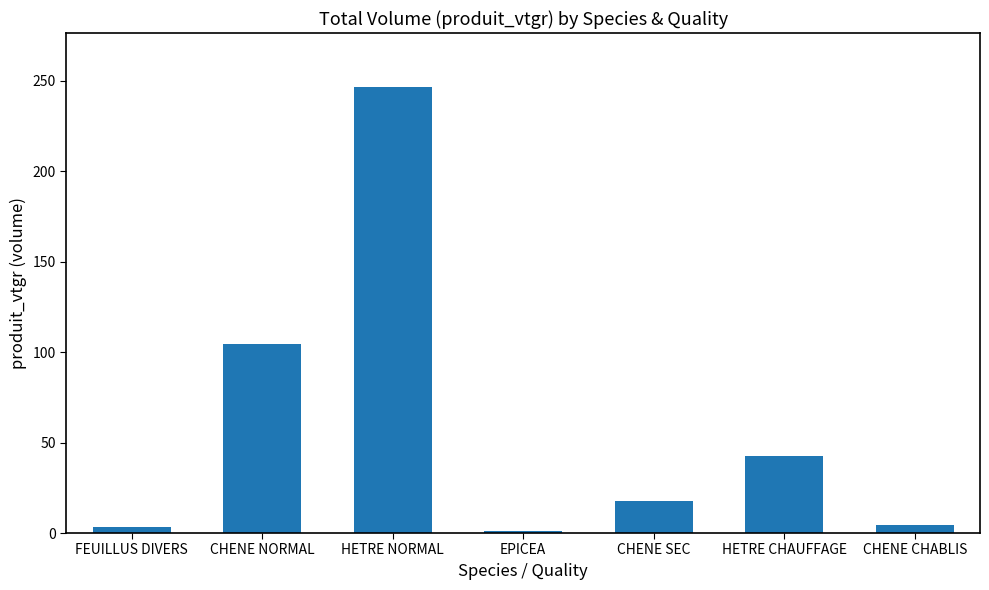

How many data points are less than 17?

3